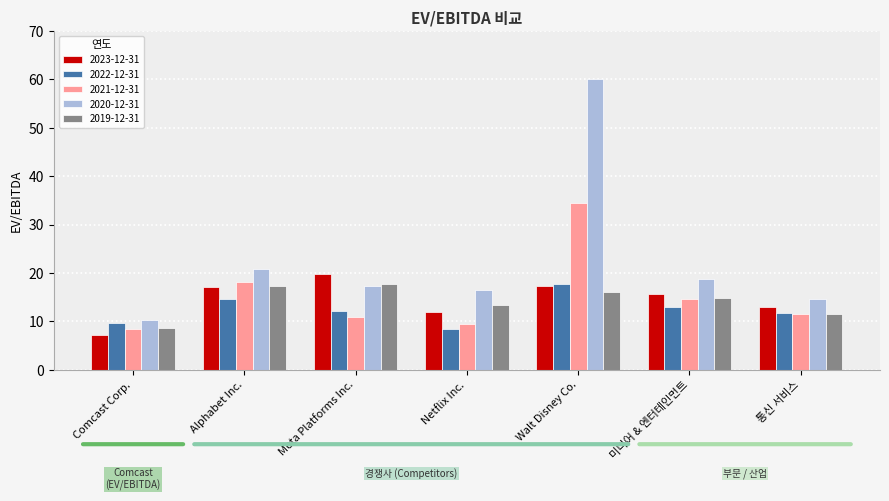

Are the bars horizontal?

No